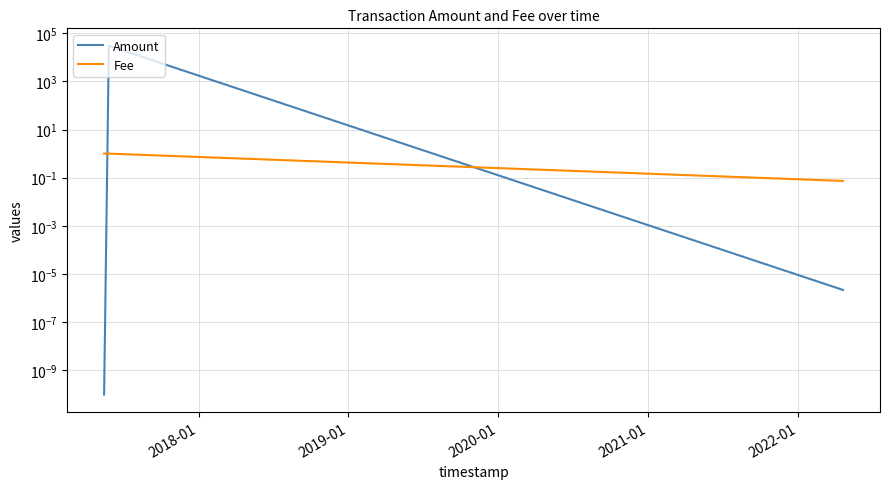

Rank the series by their maximum value, from highest to lowest.

Amount, Fee